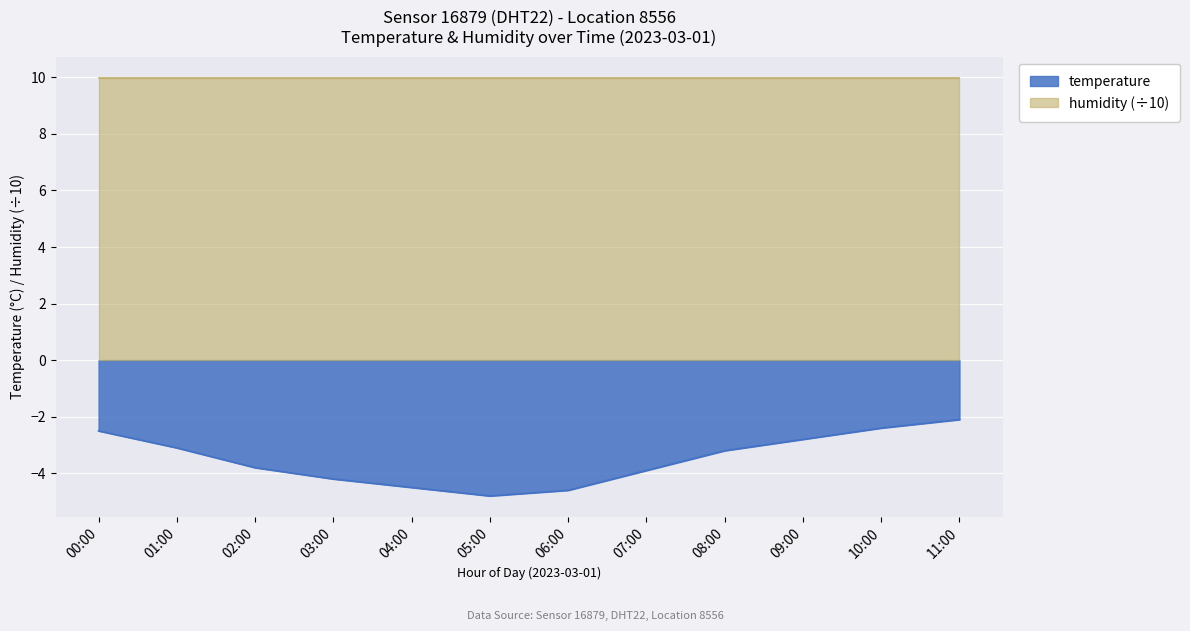

What is the change in value from 04:00 to 05:00?

-0.3